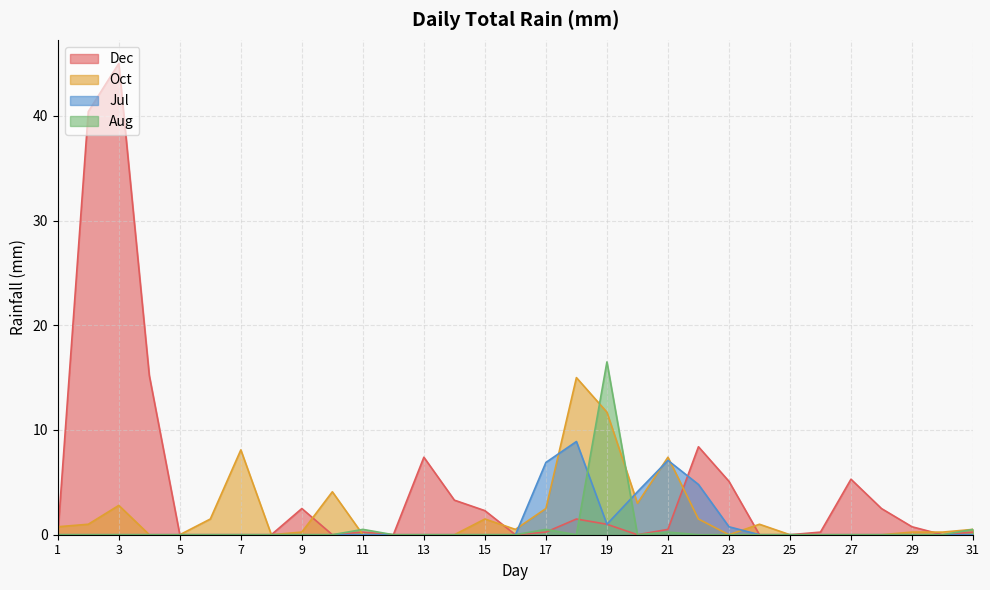

What is the value of the Dec point at the 9th from the left?

2.5